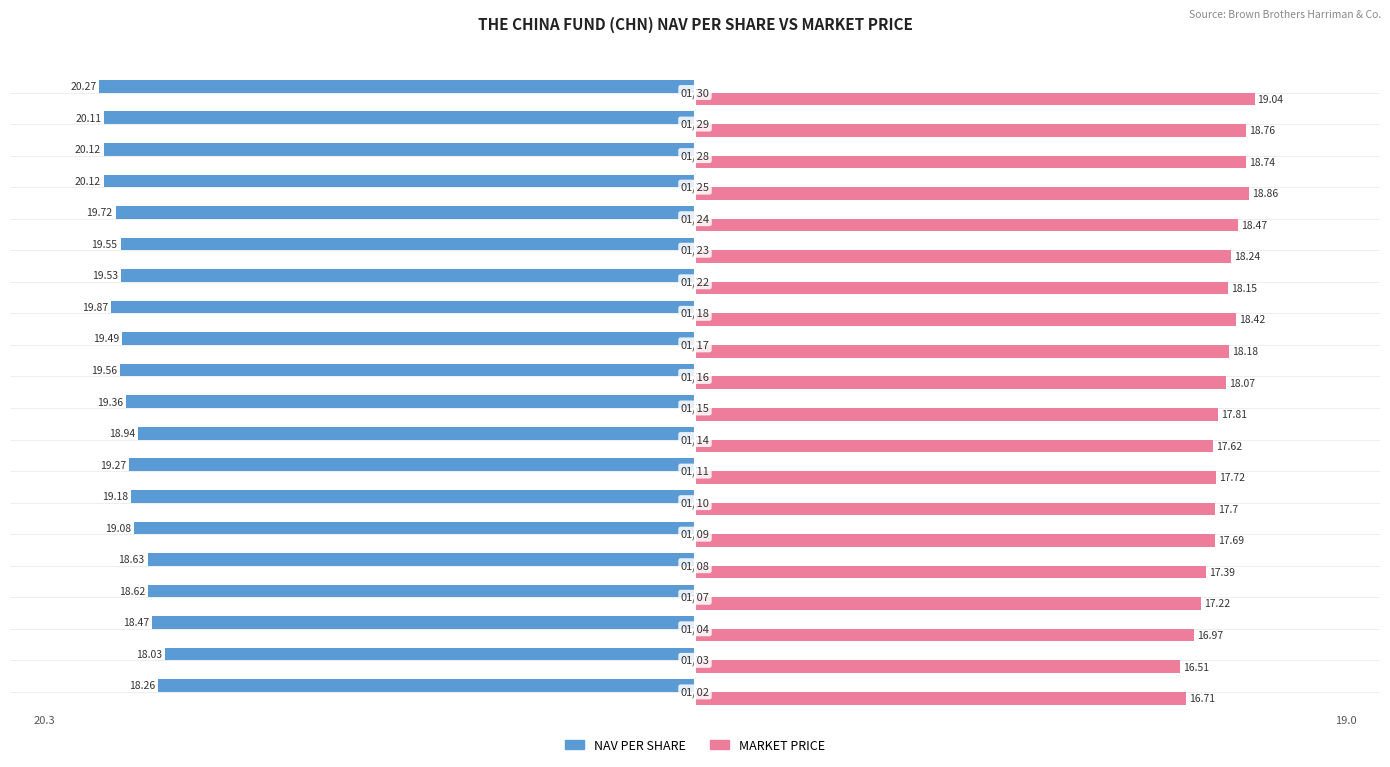

Which series has the widest spread of values?

MARKET PRICE